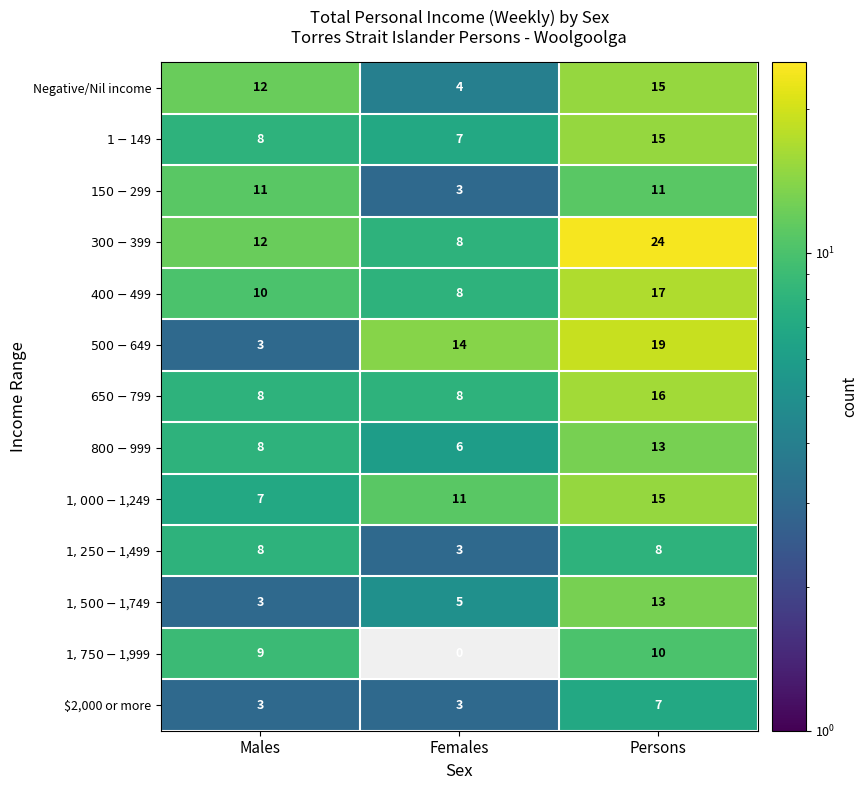

What is the greatest value displayed?

24